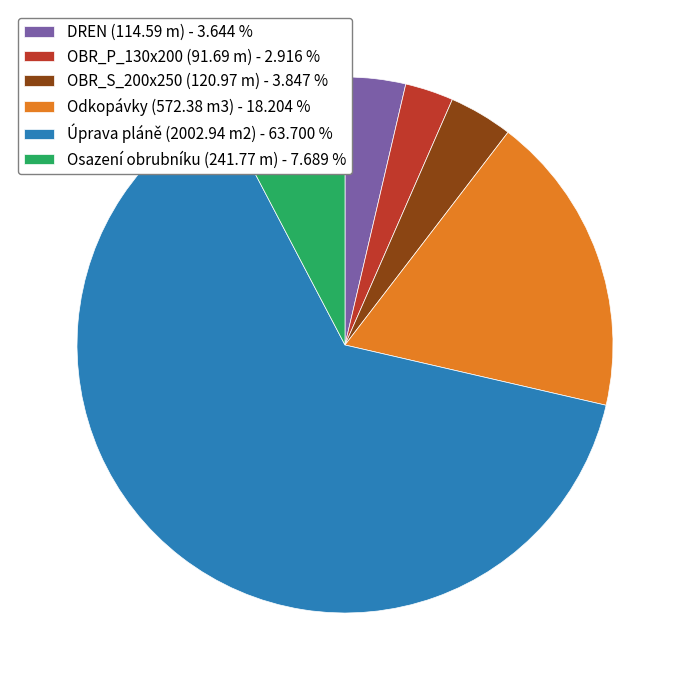

Which slice is the smallest?

OBR_P_130x200 (91.69 m)